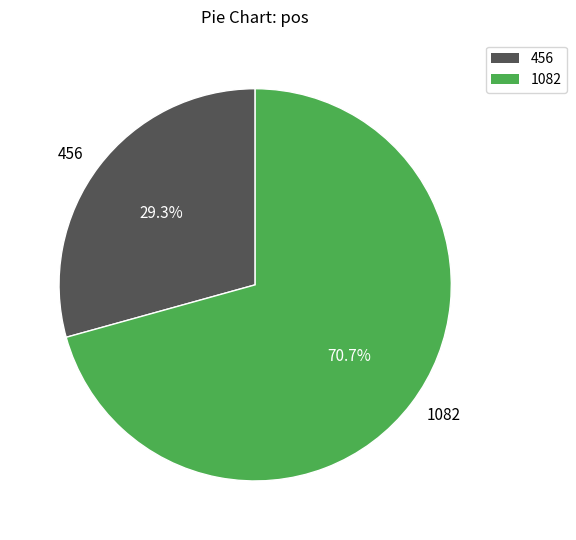

How much of the chart is everything except 456?

70.7%